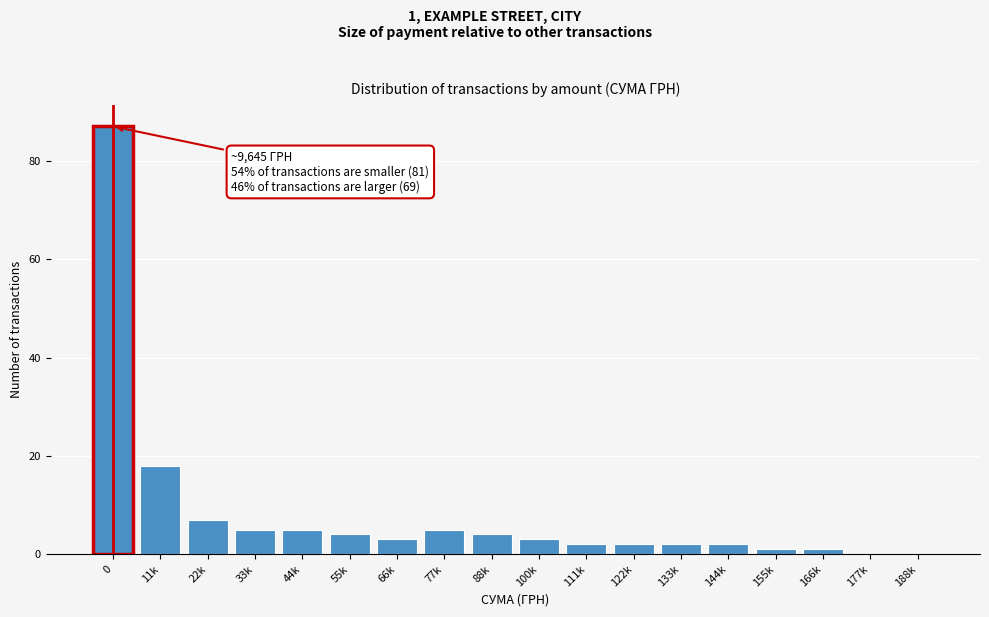

Reading right to left, transcribe all the data shown in this chart.

188k=0	177k=0	166k=1	155k=1	144k=2	133k=2	122k=2	111k=2	100k=3	88k=4	77k=5	66k=3	55k=4	44k=5	33k=5	22k=7	11k=18	0=87